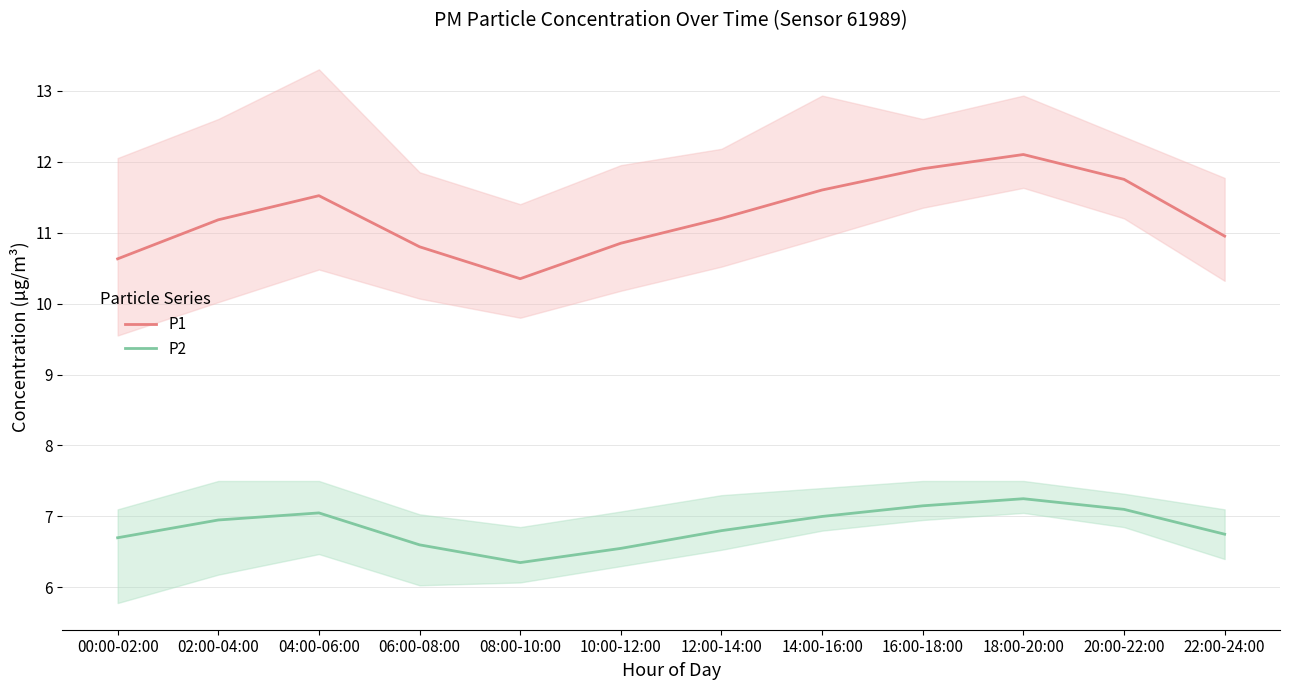

What is the label of the 9th point from the left?

16:00-18:00